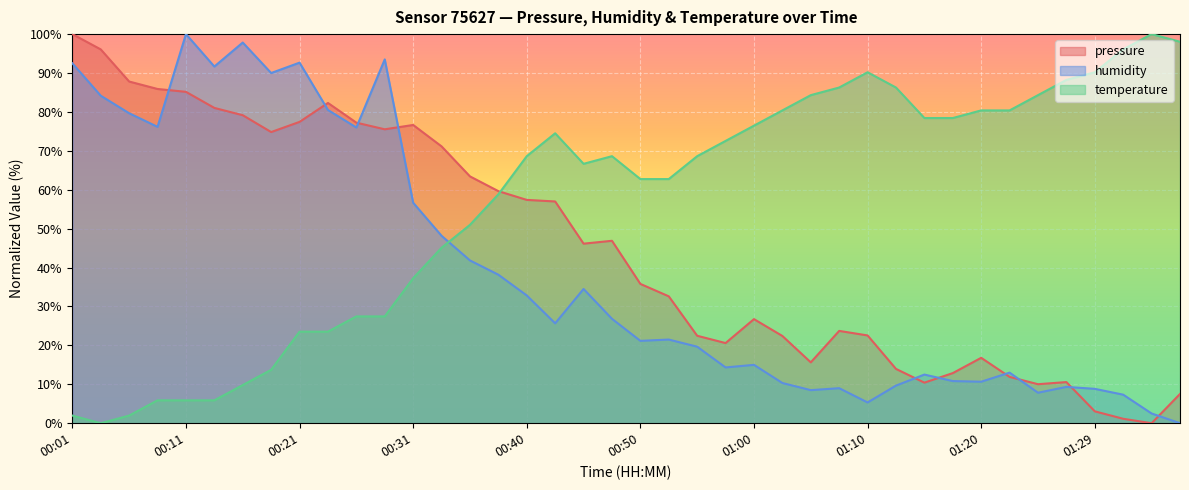

Is the value of temperature at 00:08 greater than the value of pressure at 00:53?

No